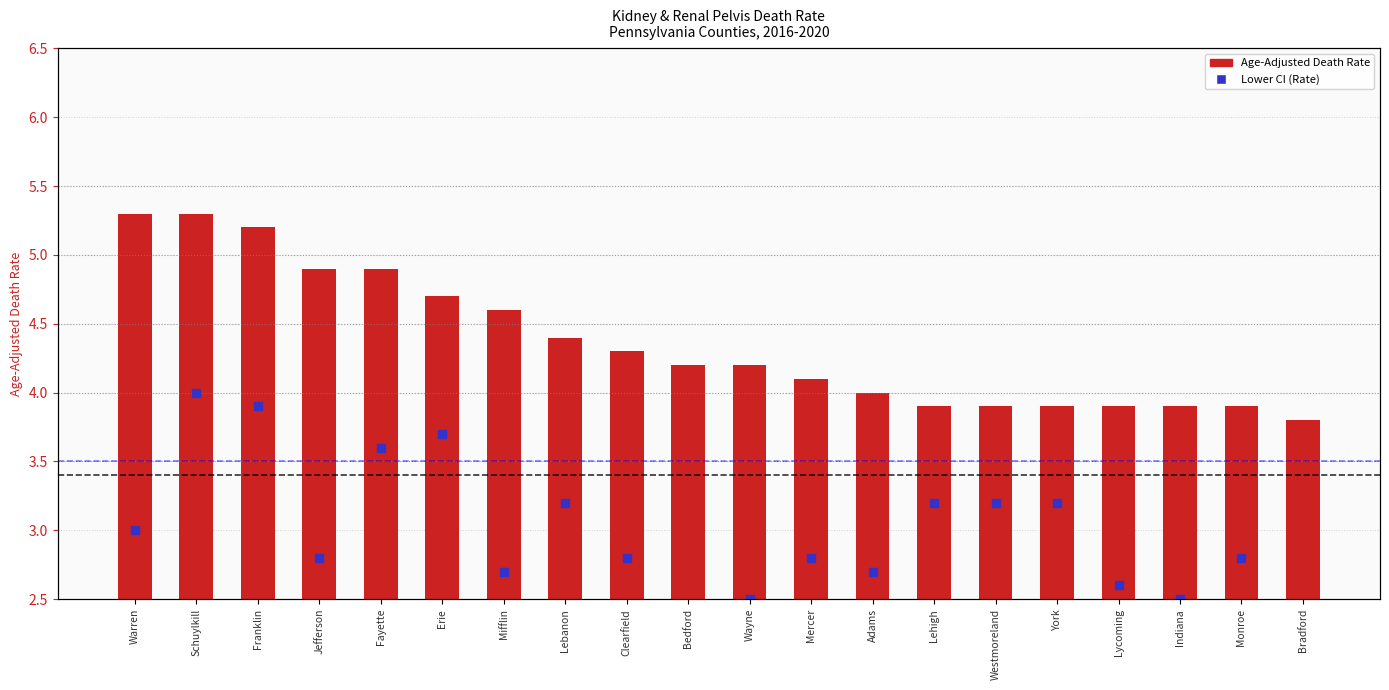

At which category is the sum across all series the highest?

Schuylkill